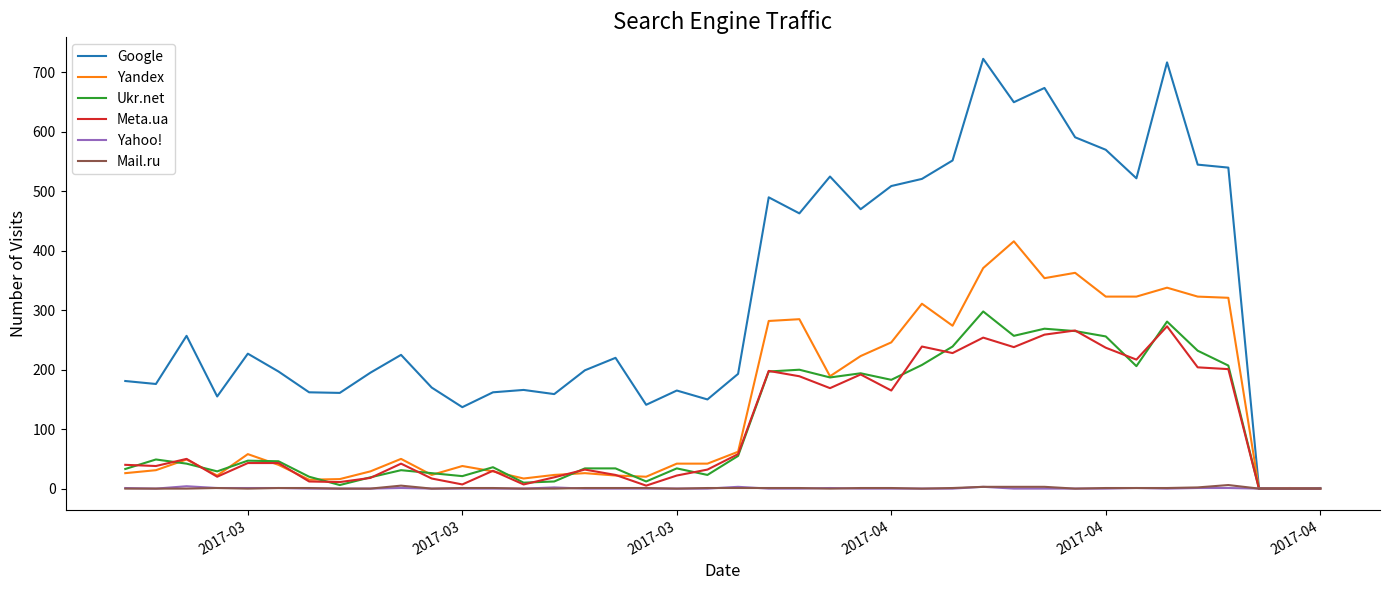

Which series has the largest range (max minus min)?

Google